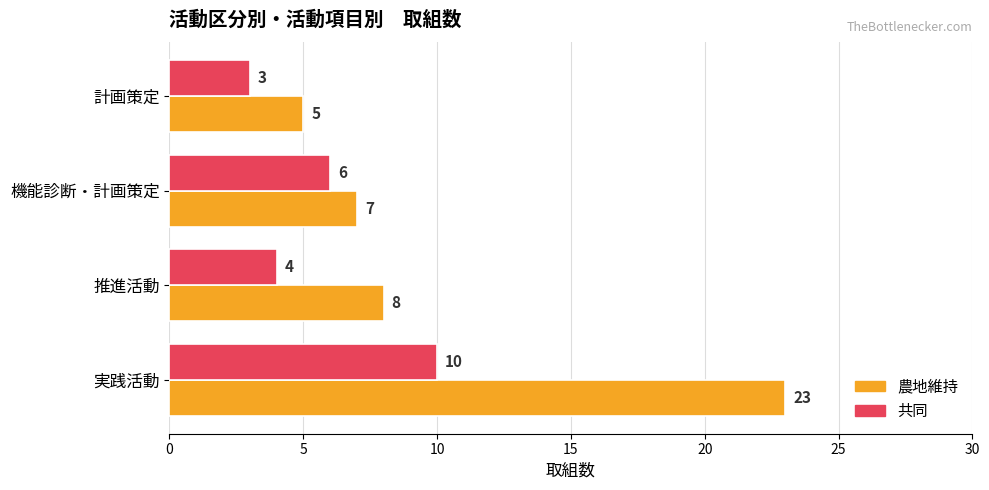

What is the sum of all 共同 values?

23